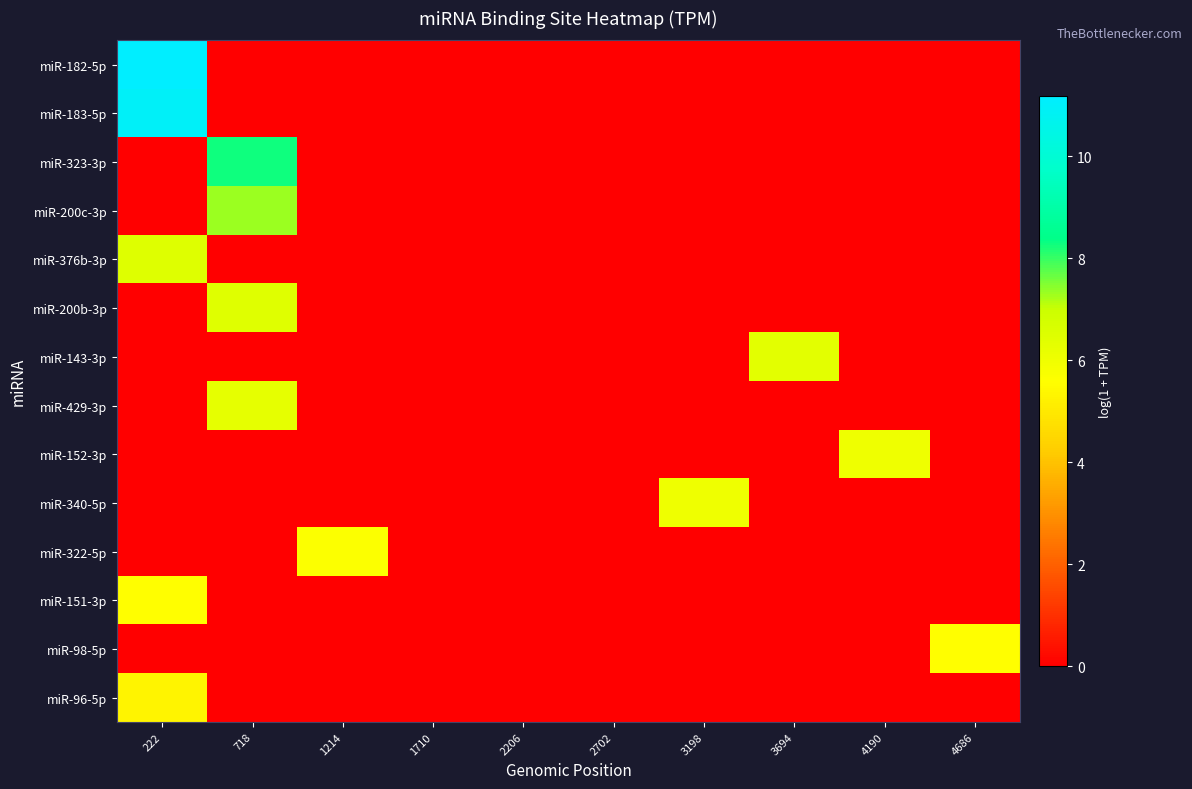

At how many categories does at least one series exceed 7?

2